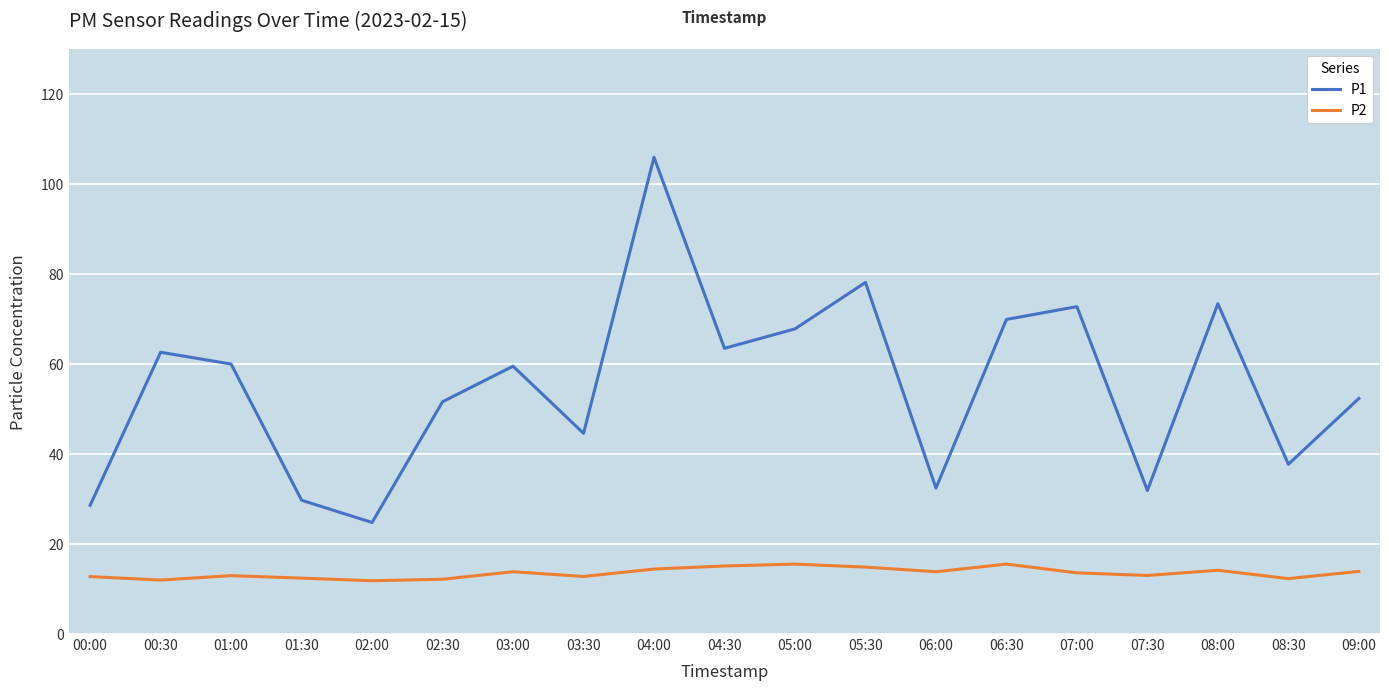

What position from the right is 06:00?

7